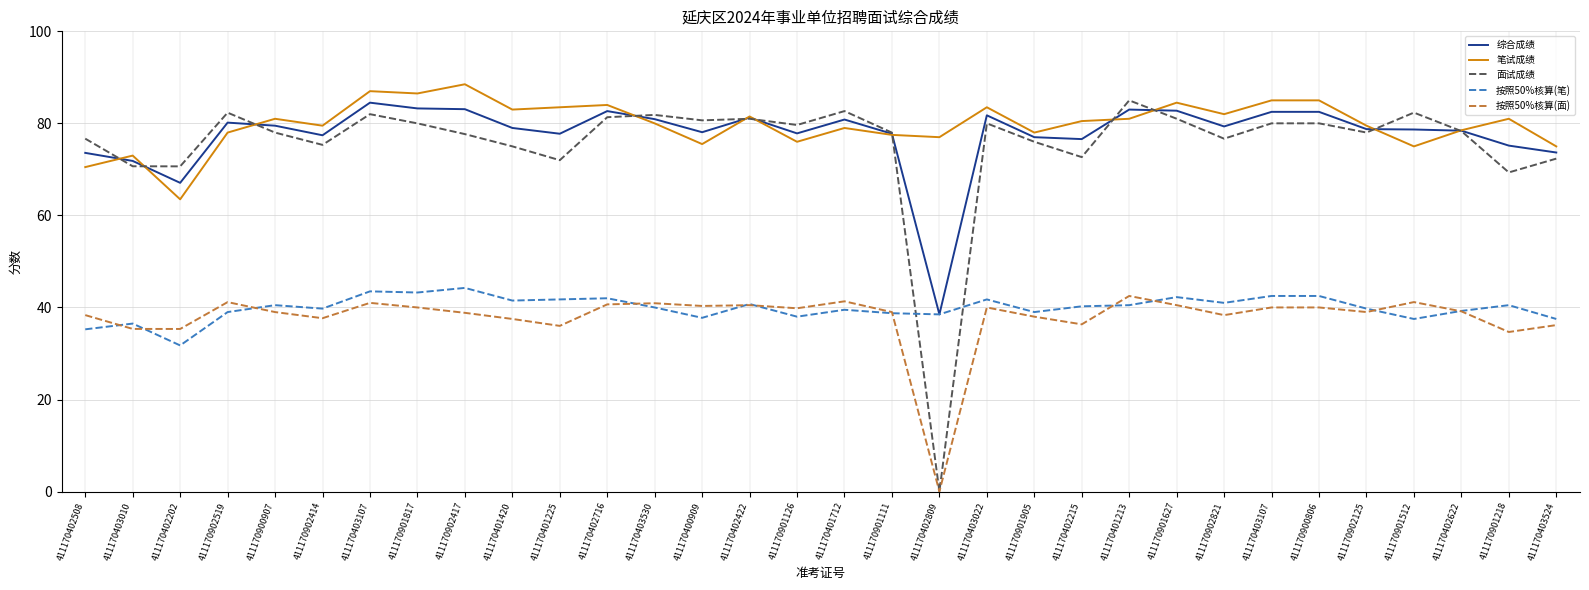

How many values in 按照50%核算(面) are above zero?

31